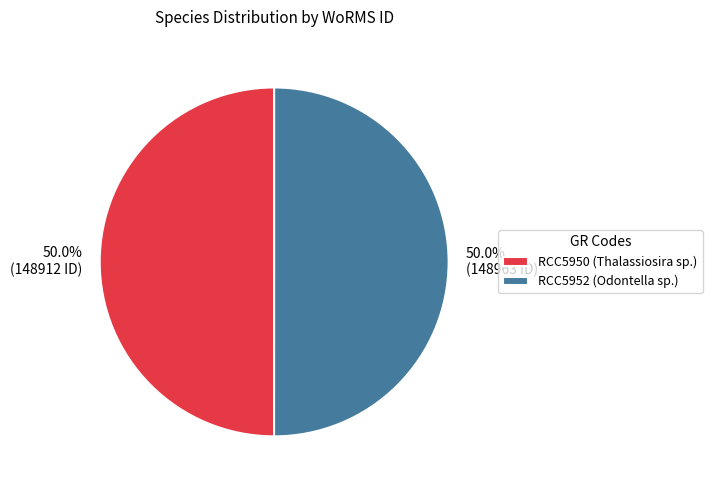

Combined, what portion of the pie is RCC5950 (Thalassiosira sp.) and RCC5952 (Odontella sp.)?

100.0%